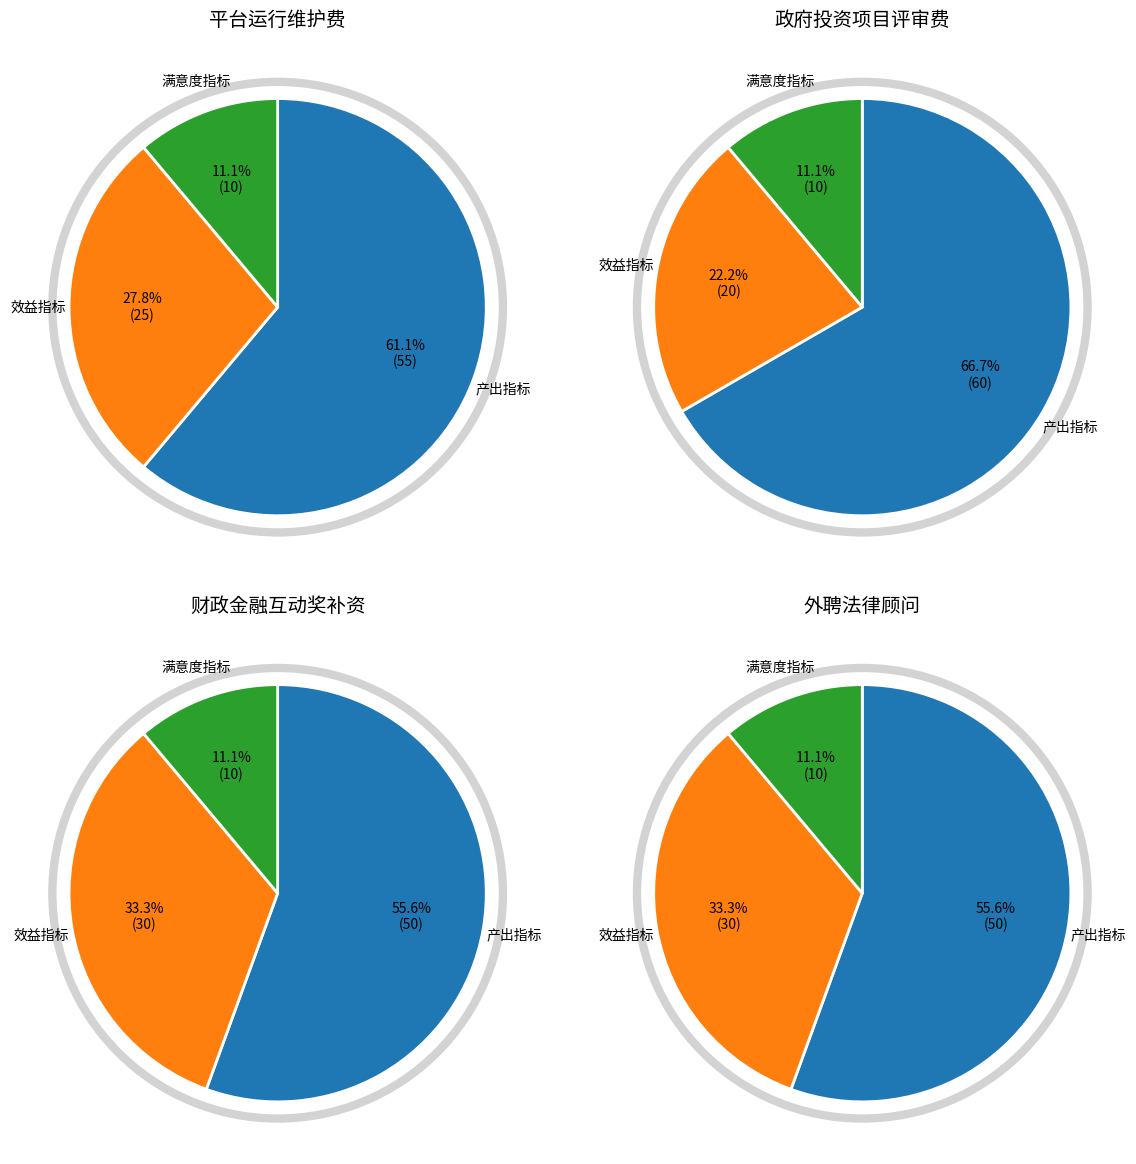

Which category has the biggest portion of the pie?

产出指标